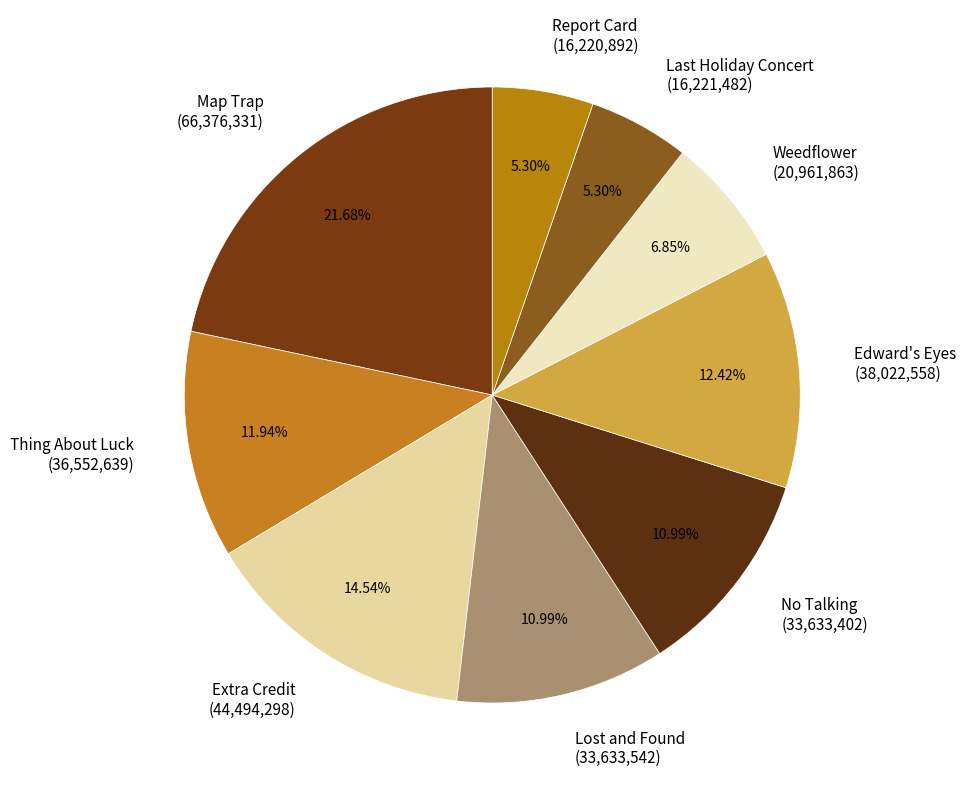

How many segments does this pie chart have?

9